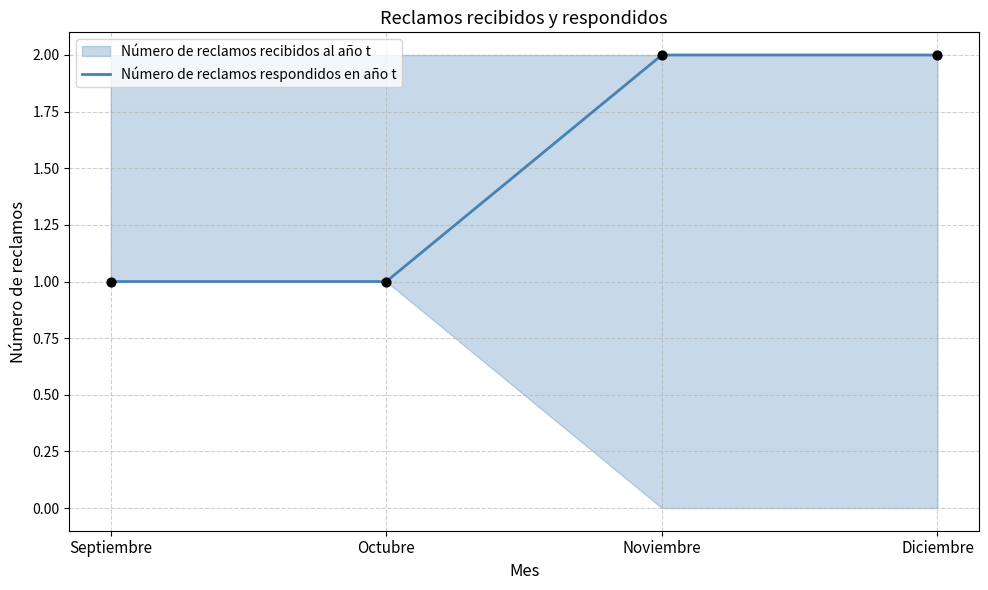

What is the change in value from Septiembre to Noviembre?

+1